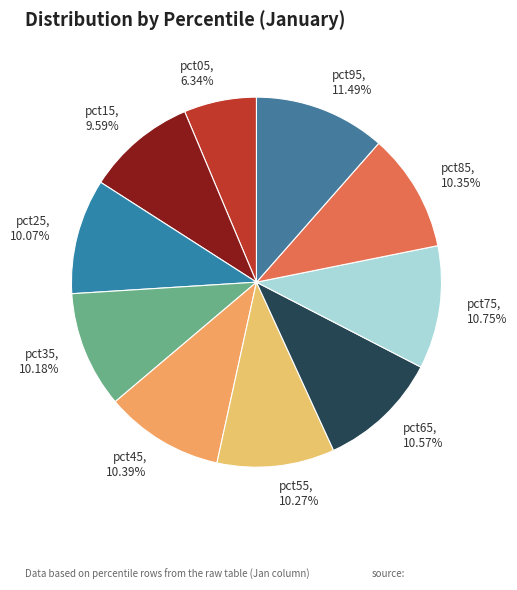

The pct05 slice represents 1% of the pie. True or false?

False